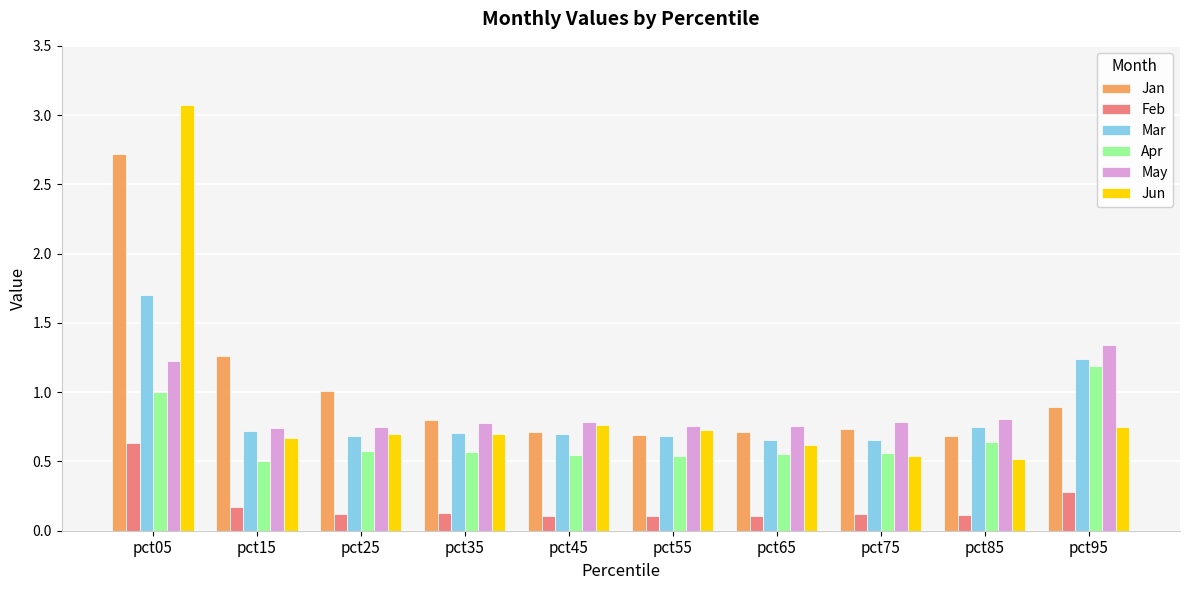

The Jun series shows 0.7 at pct55. True or false?

True